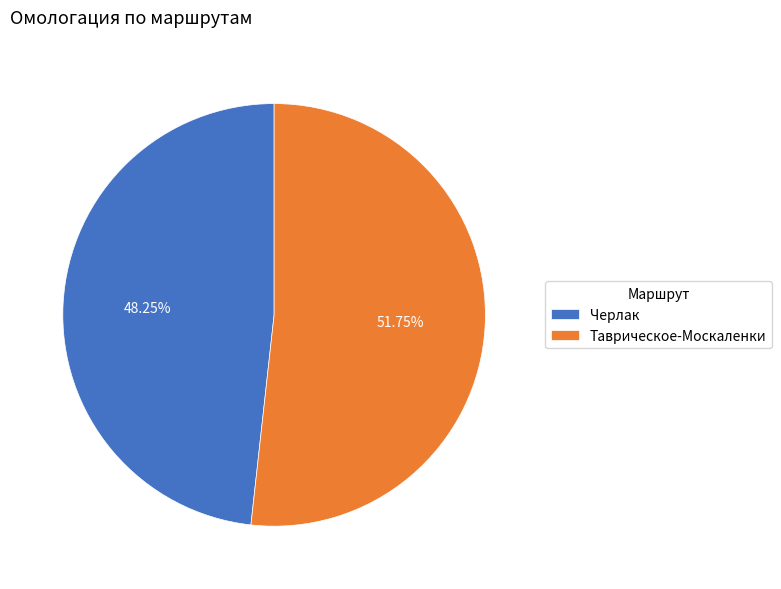

Combined, do Черлак and Таврическое-Москаленки account for over 50%?

Yes